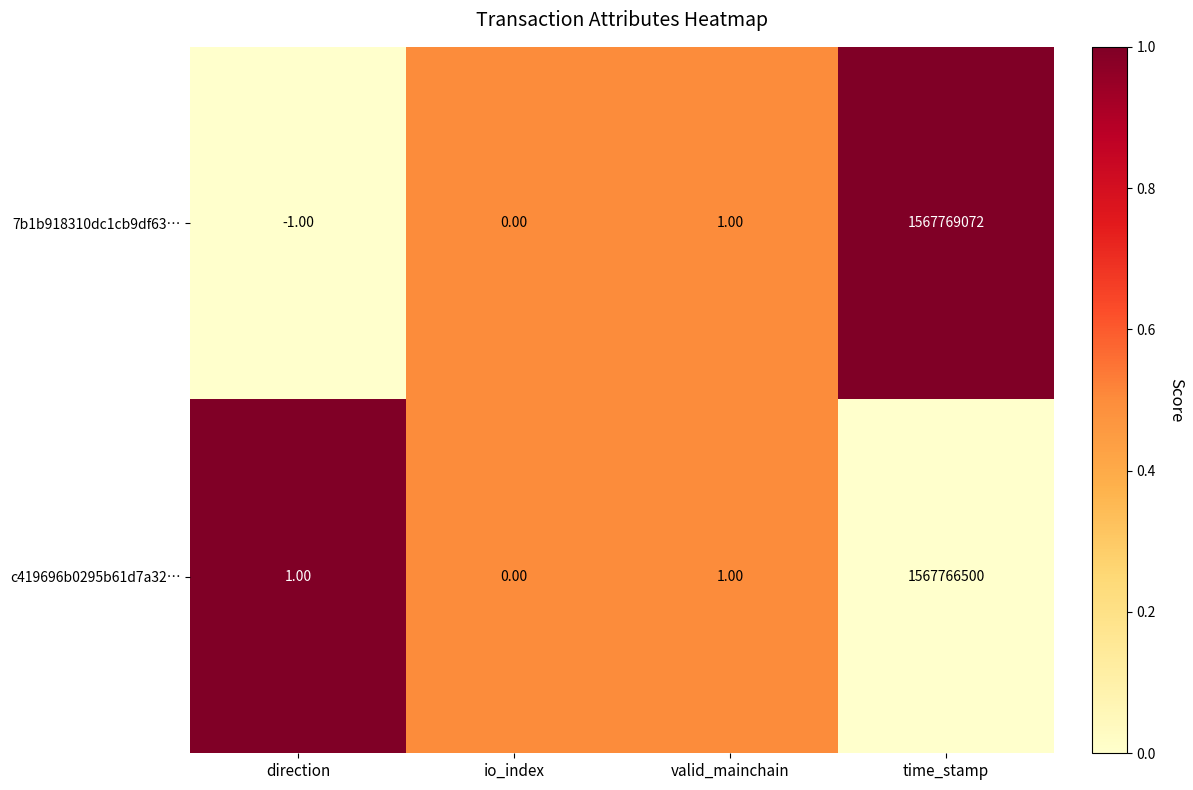

Which category has the highest value across all series?

time_stamp